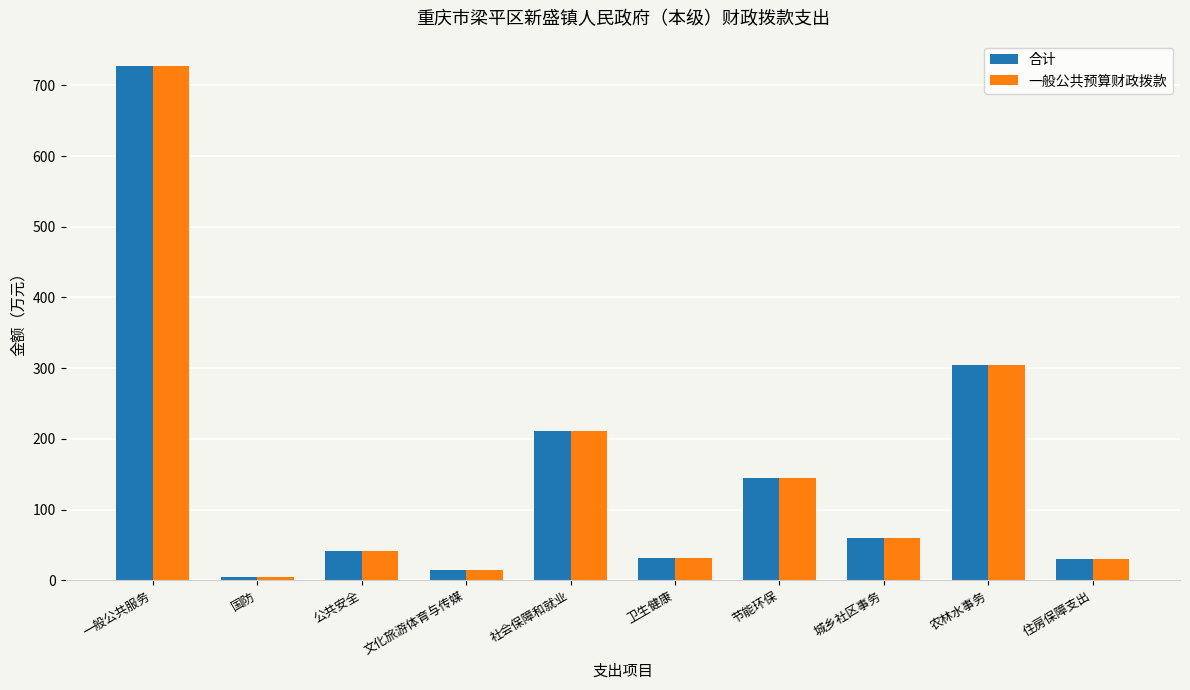

What is the average value of the 一般公共预算财政拨款 series?

156.9